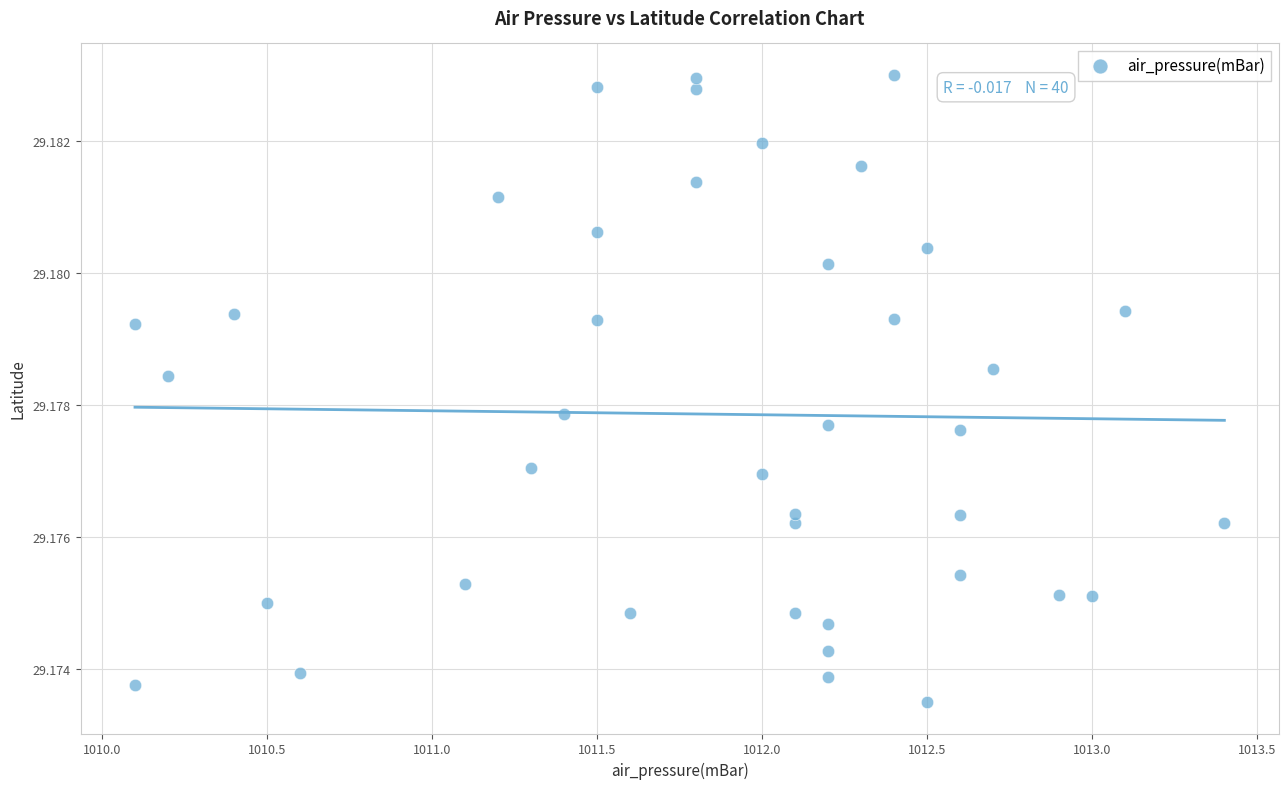

What is the range of X values (max minus min)?

3.3